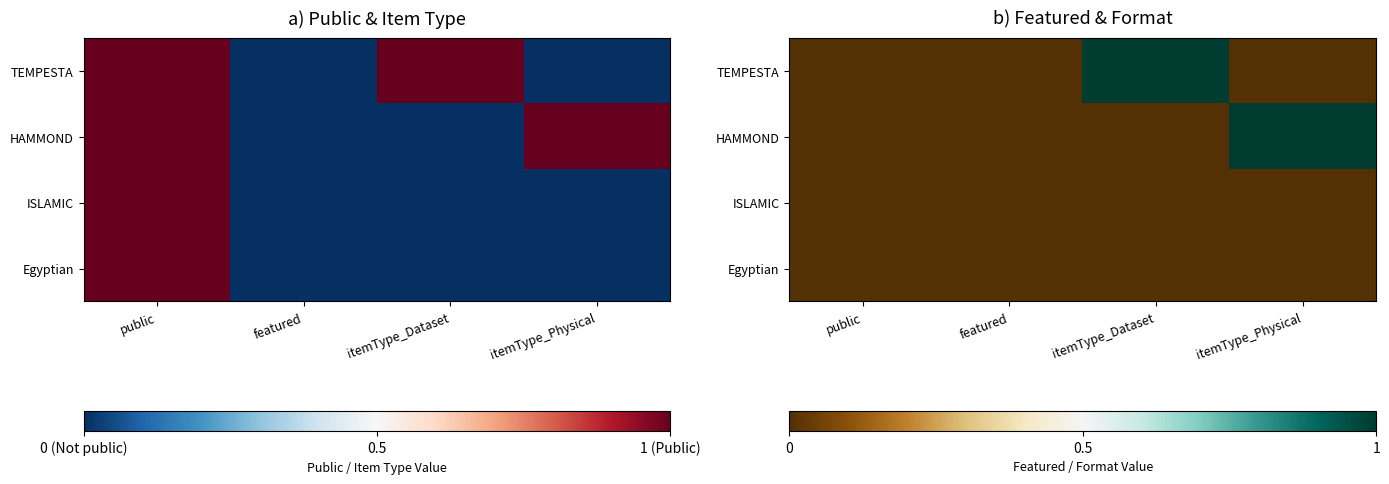

What is the maximum value for HAMMOND?

1